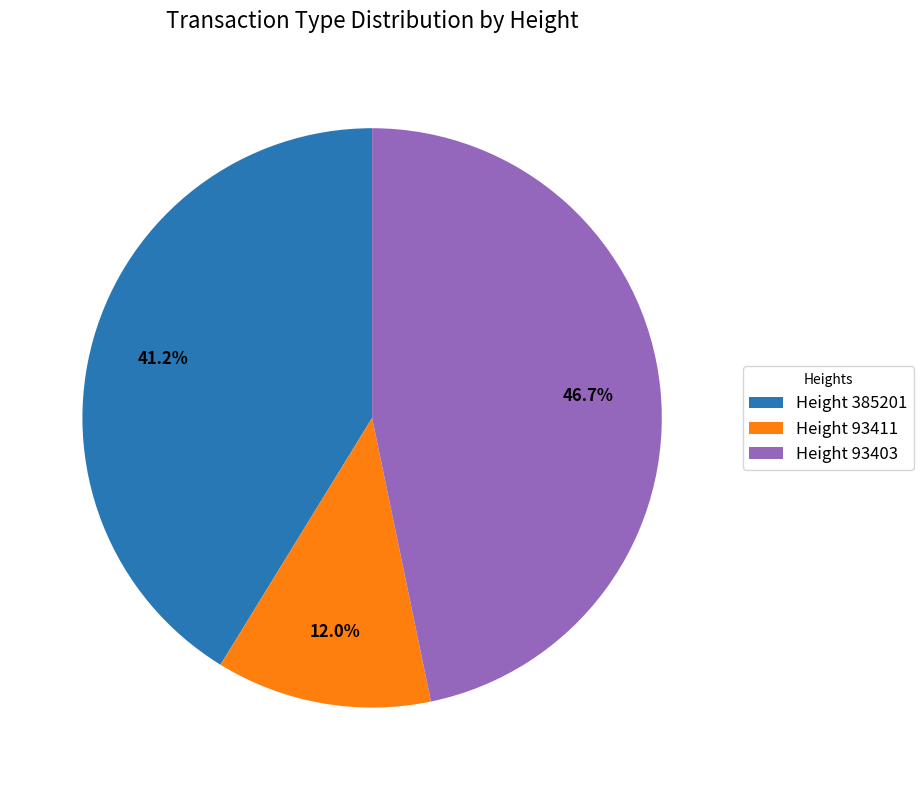

Rank the categories by value from lowest to highest.

Height 93411, Height 385201, Height 93403